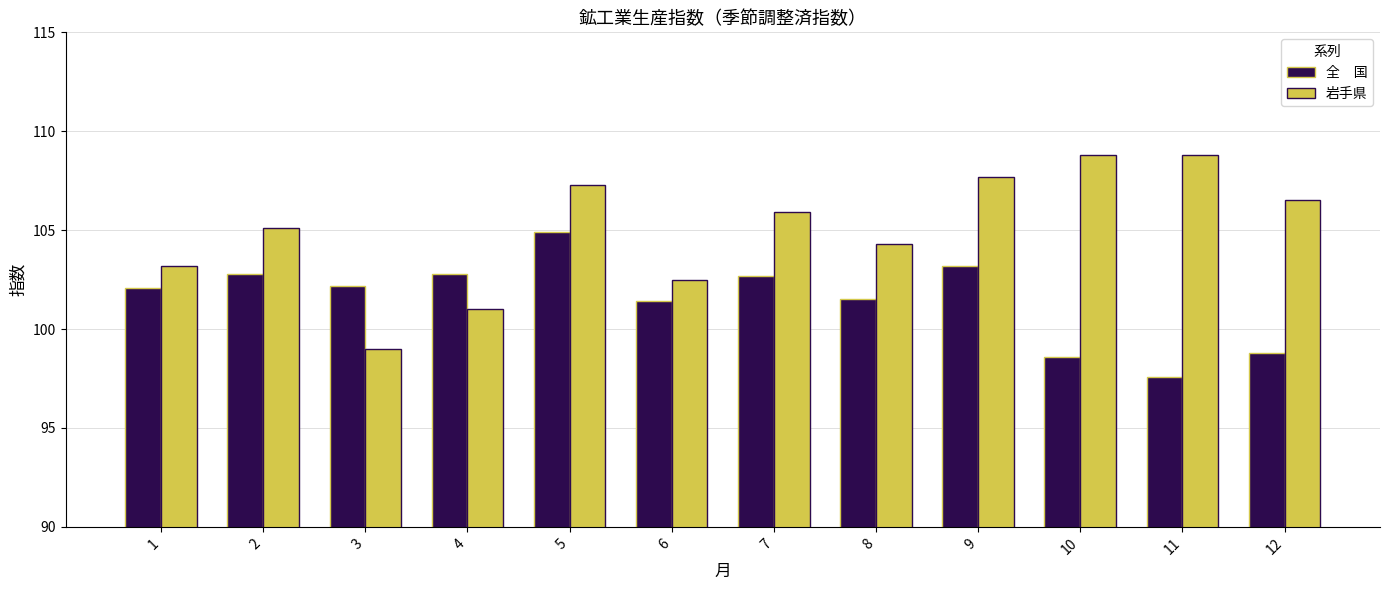

What is the total value across all series at 10?

207.4